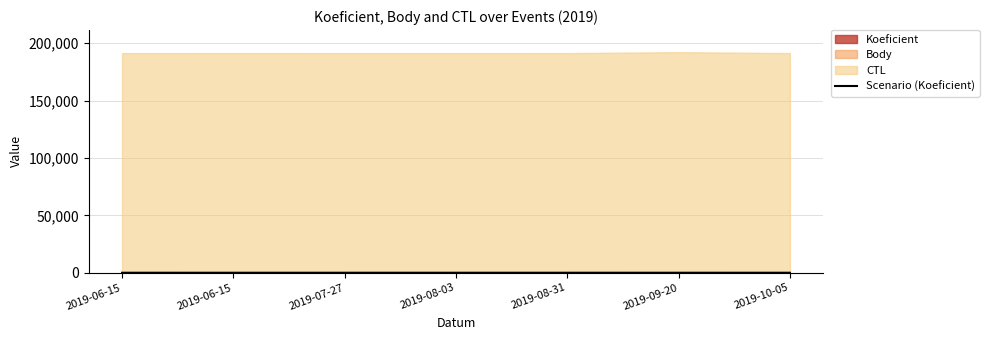

What is the difference between the values at 2019-06-15 and 2019-08-31?

6